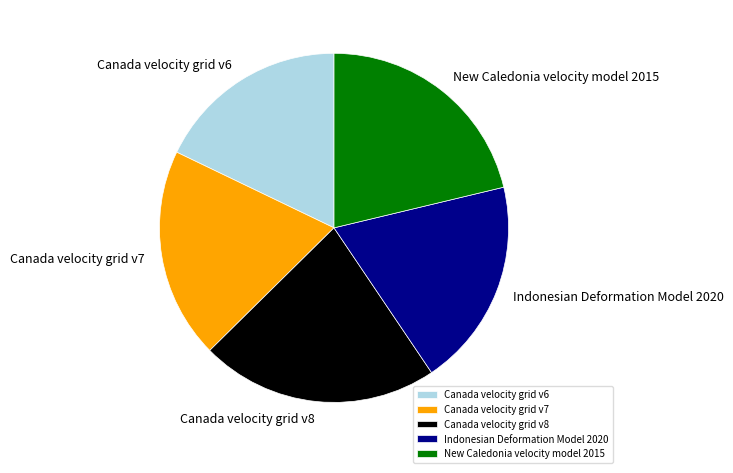

True or false: Canada velocity grid v6 accounts for 32% of the total.

False